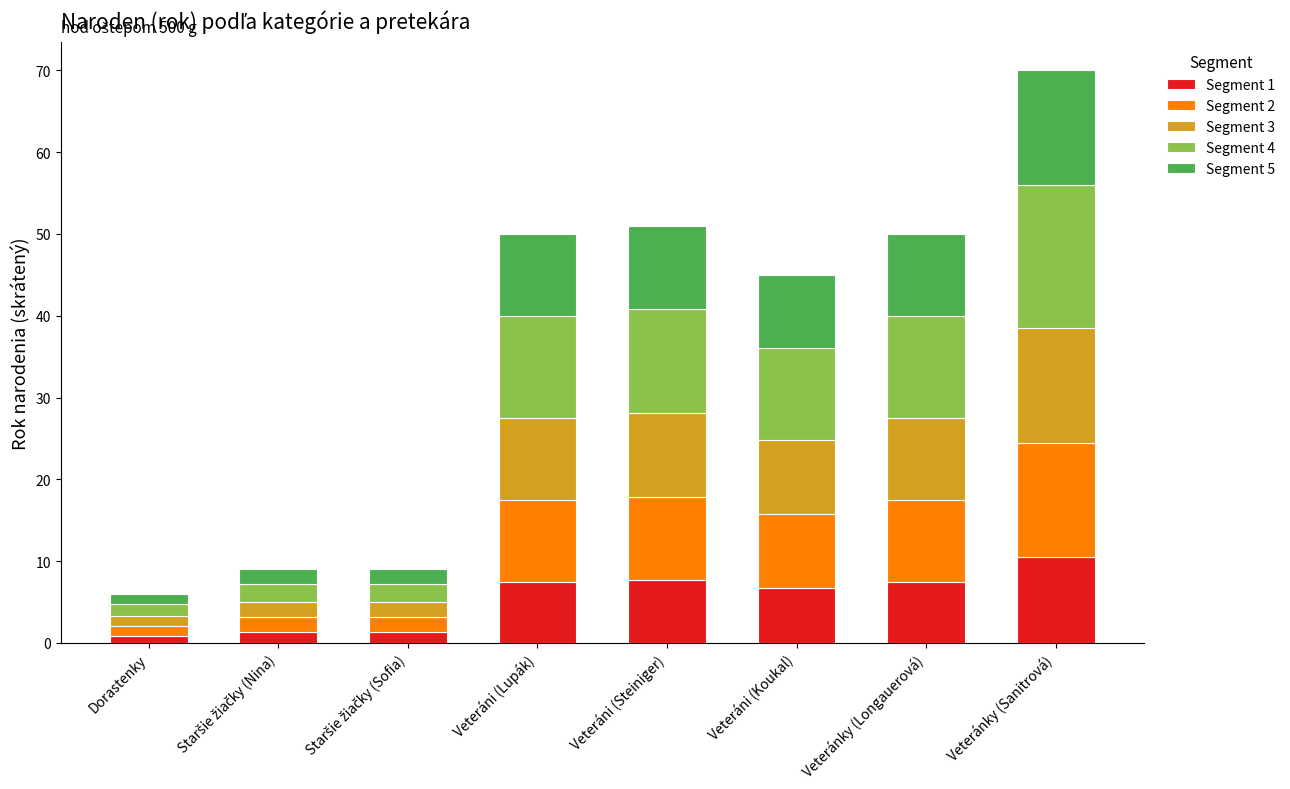

What is the sum of the Segment 1 values at Veteránky (Sanitrová) and Veteráni (Lupák)?

18.0